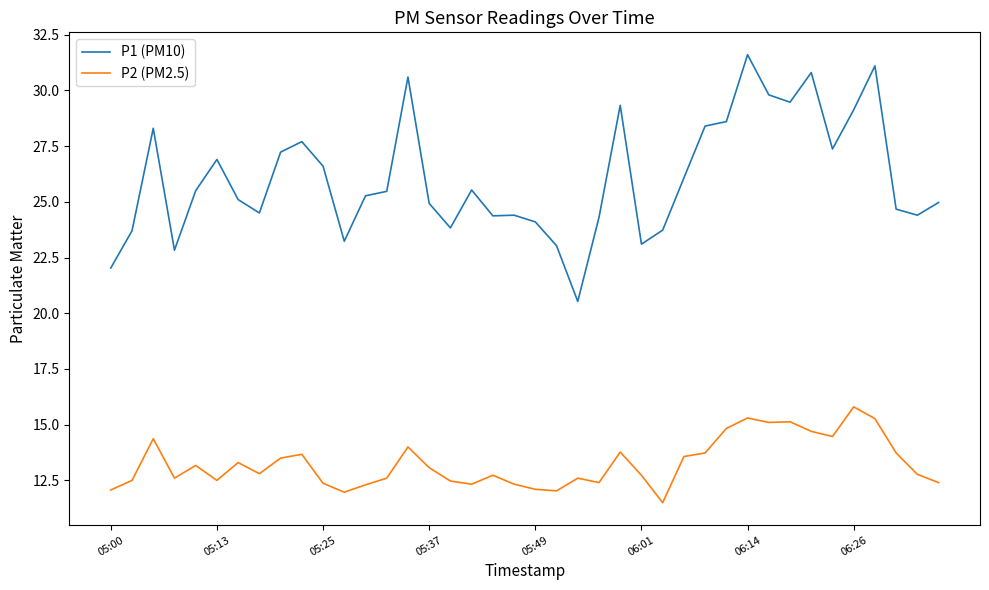

Which series has the largest total across all categories?

P1 (PM10)